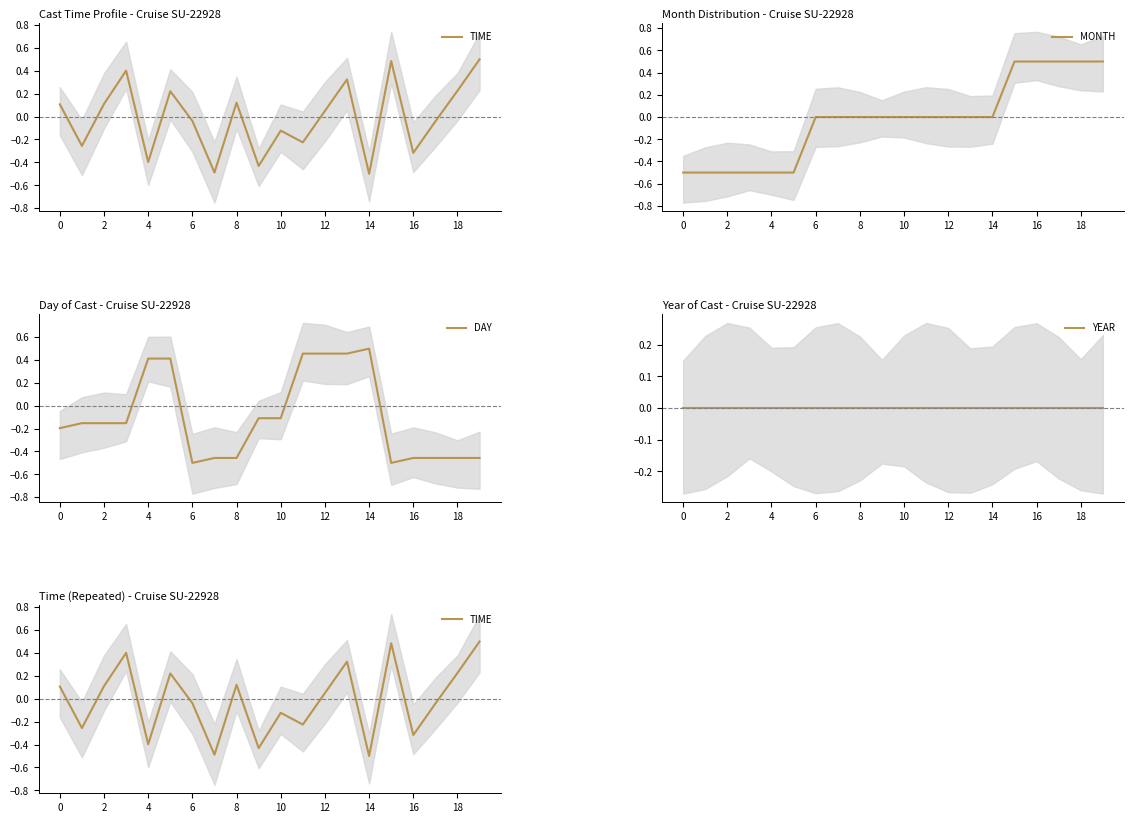

True or false: YEAR has more than 1 interior local peaks.

False